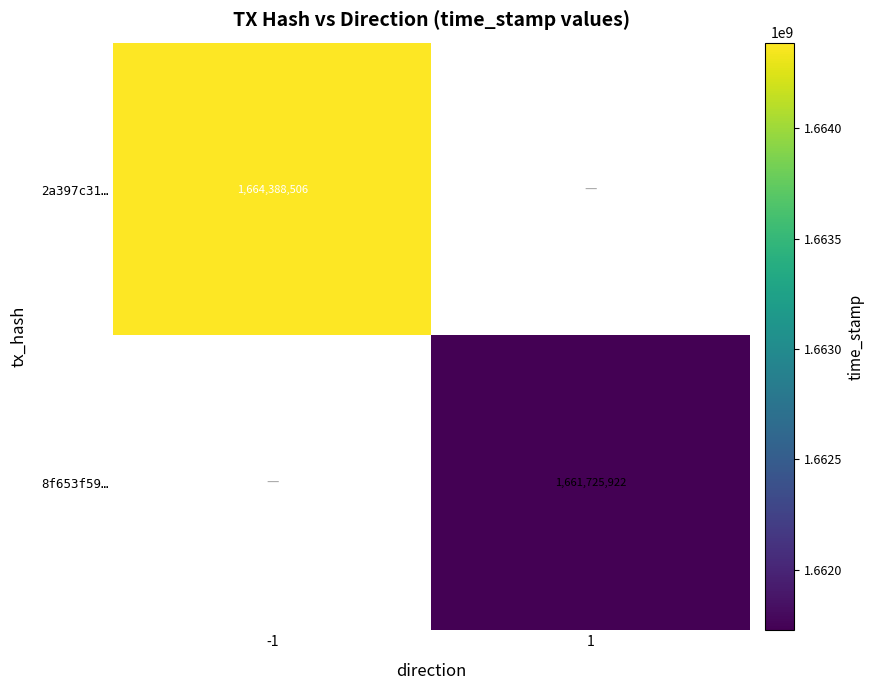

Is the value of 8f653f59… at 1 greater than the value of 2a397c31… at -1?

No